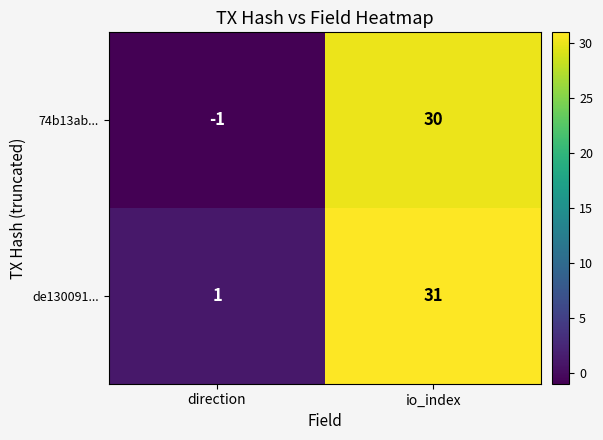

What is the minimum value shown in the chart?

-1